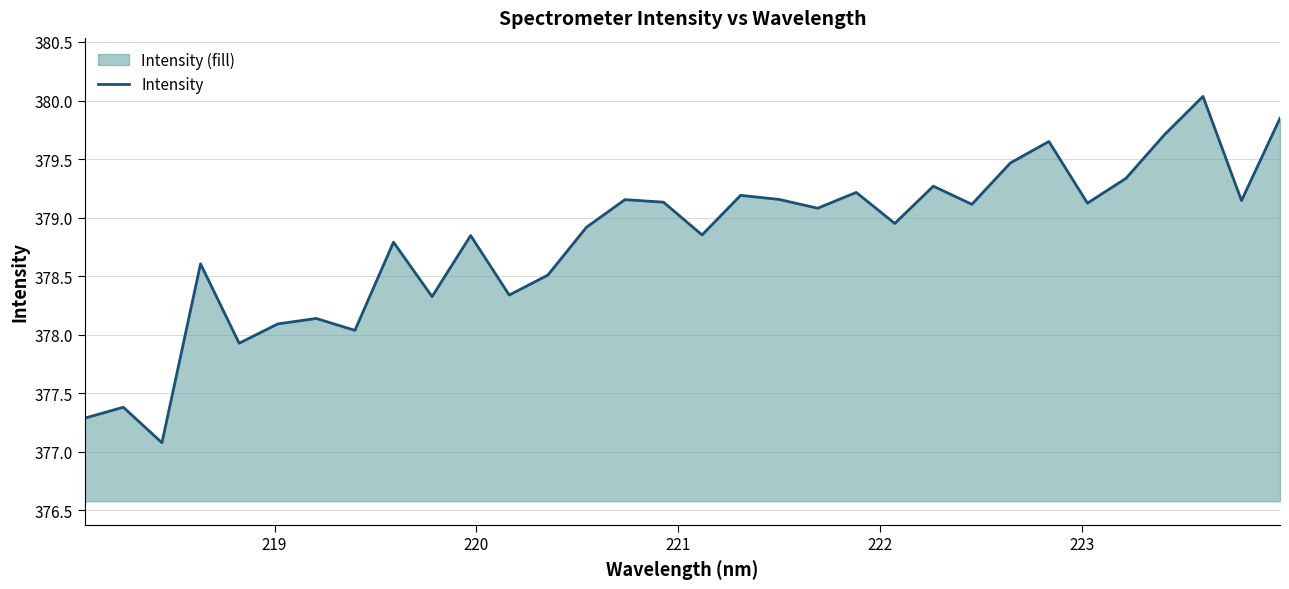

What is the difference between the maximum and minimum values?

3.0